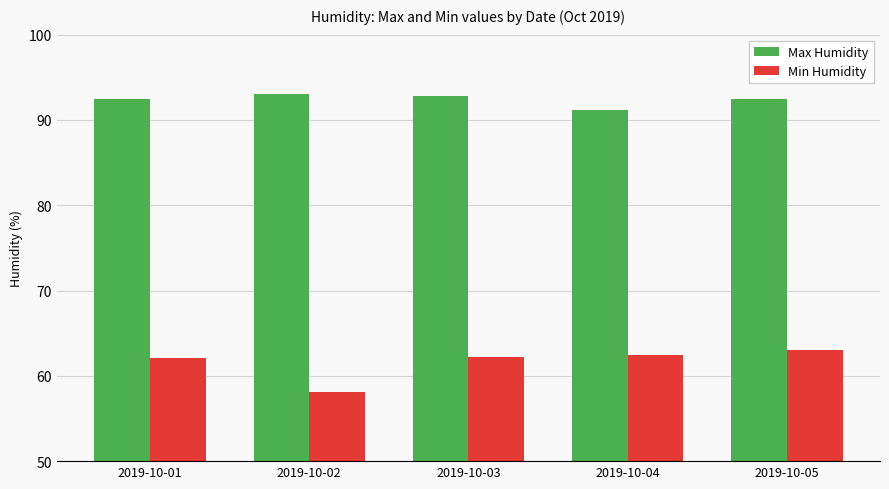

At how many categories does at least one series exceed 90?

5